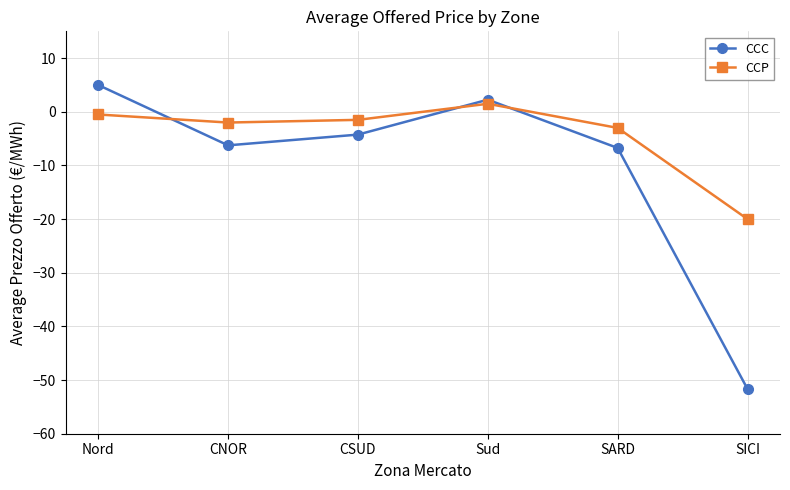

What is the average value of the CCP series?

-4.2